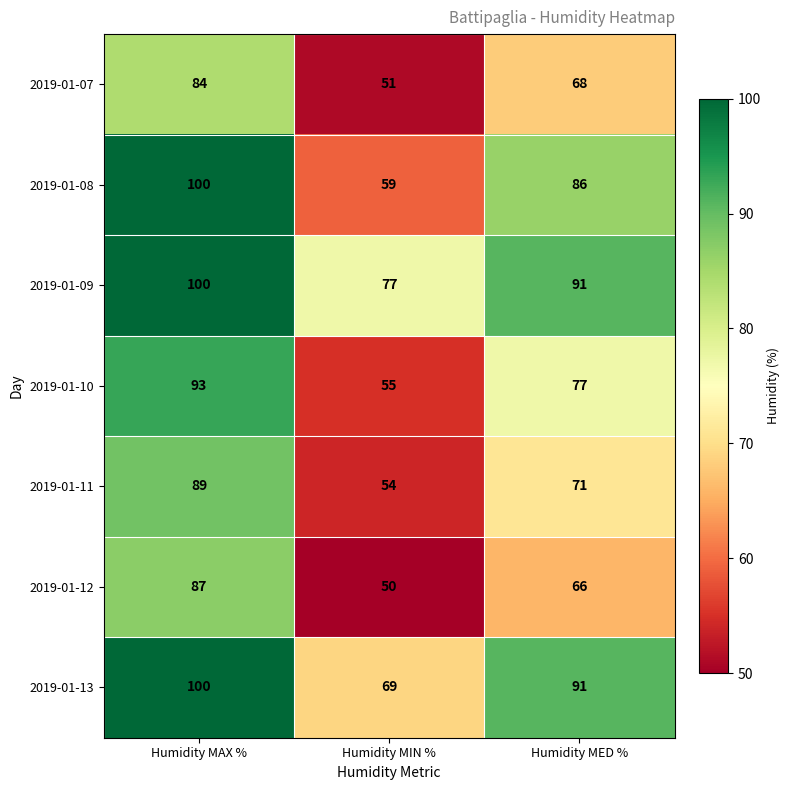

What is the difference between the highest and lowest values at Humidity MAX %?

16